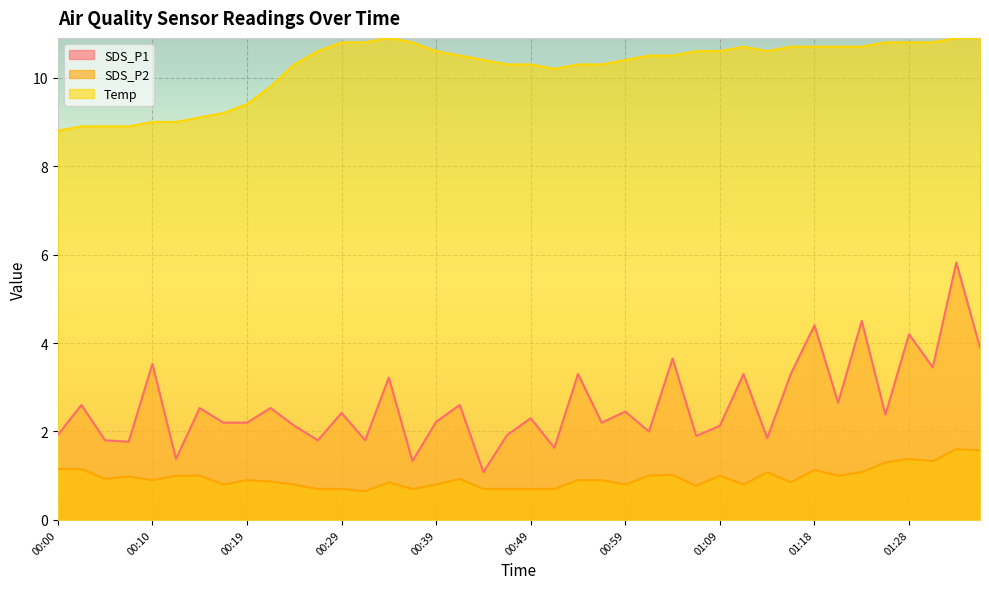

How many distinct data groups are displayed?

3